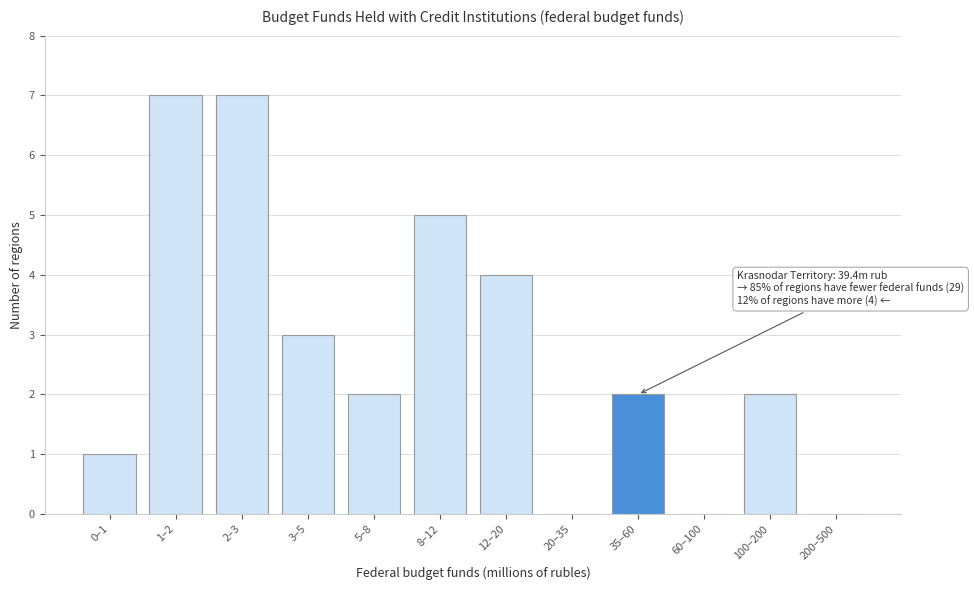

Reading left to right, list all the values displayed in this chart.

0–1=1	1–2=7	2–3=7	3–5=3	5–8=2	8–12=5	12–20=4	20–35=0	35–60=2	60–100=0	100–200=2	200–500=0